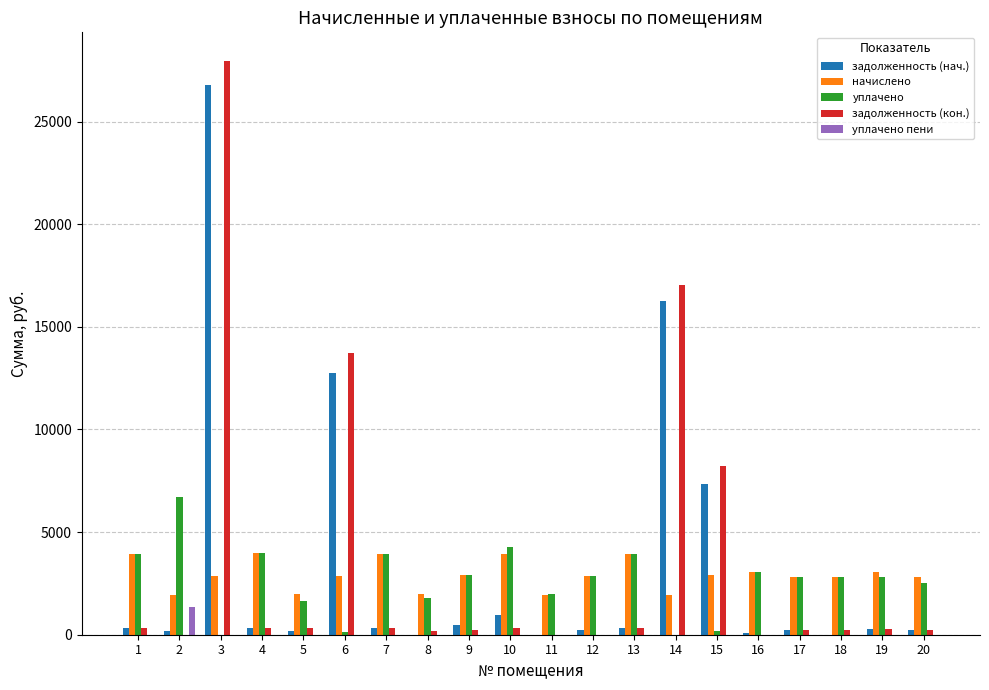

The value of уплачено пени at 15 is -915.4. True or false?

False